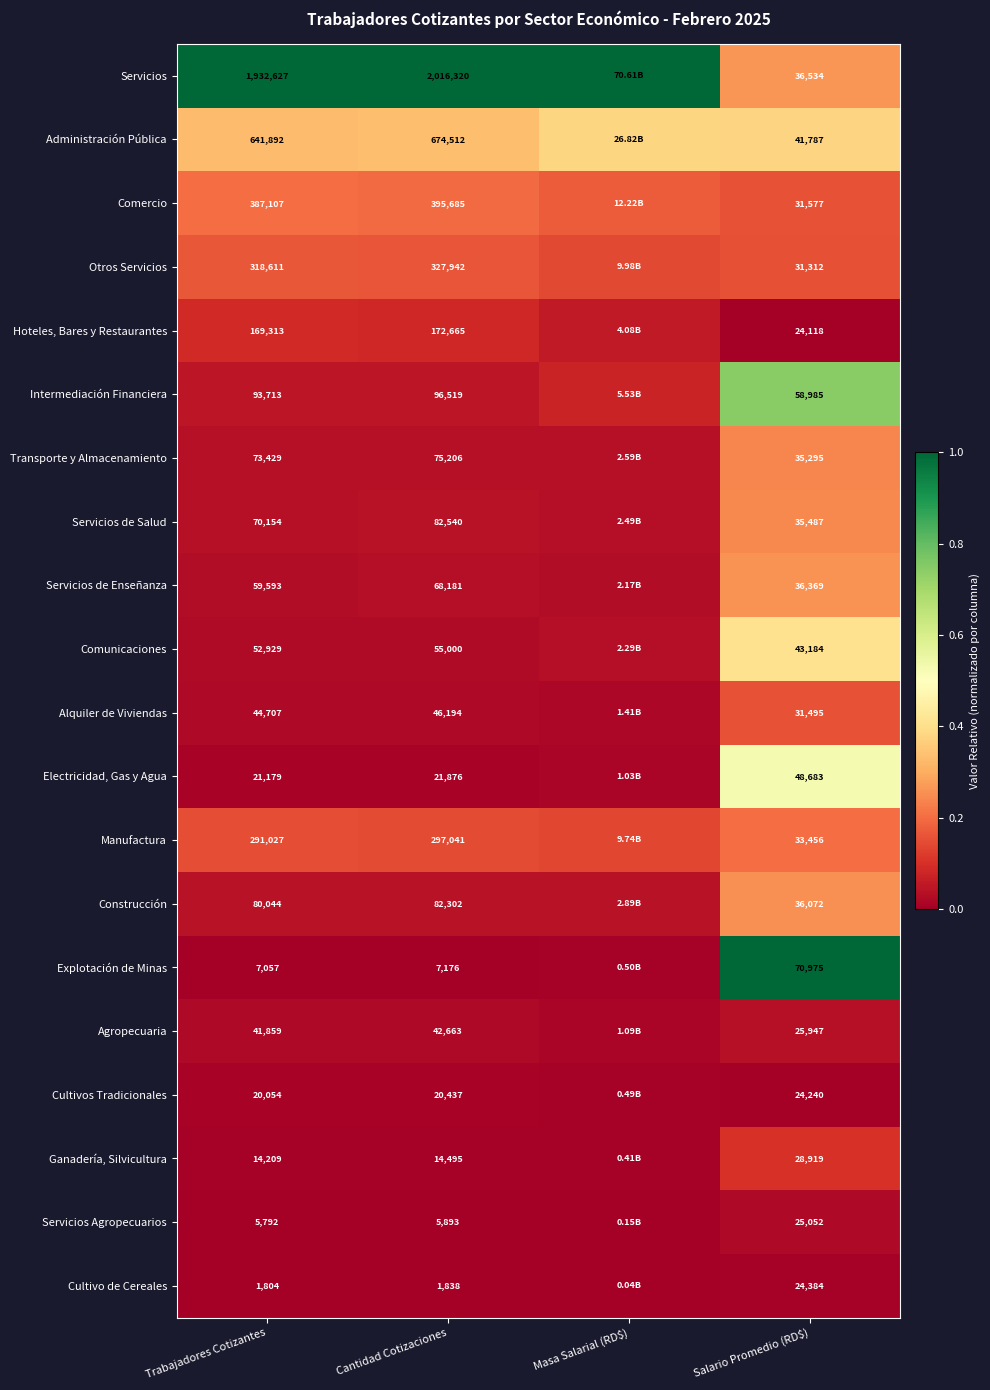

Is the value of Construcción at Trabajadores Cotizantes greater than the value of Intermediación Financiera at Trabajadores Cotizantes?

No